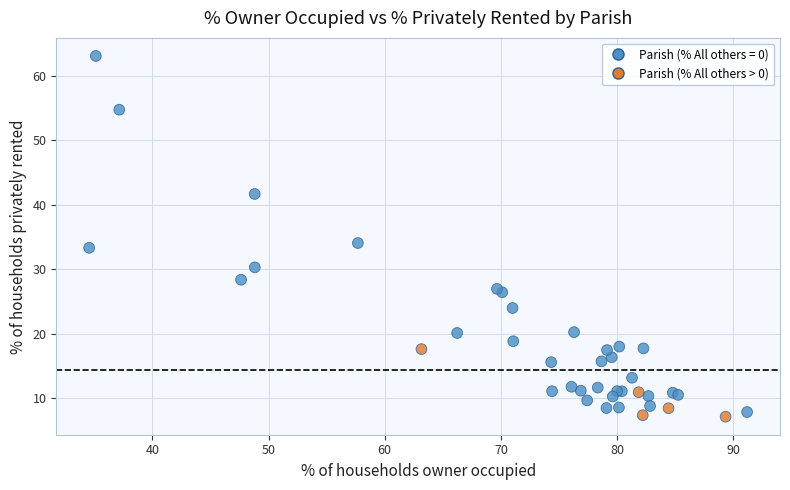

What Y value in the scatter plot is closest to 35?

34.1